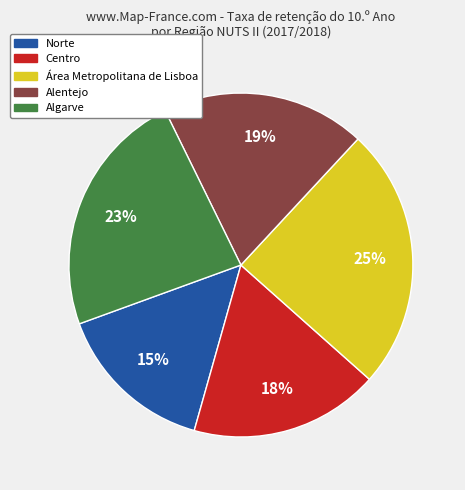

To the nearest percent, what percentage of the pie is Alentejo?

19%